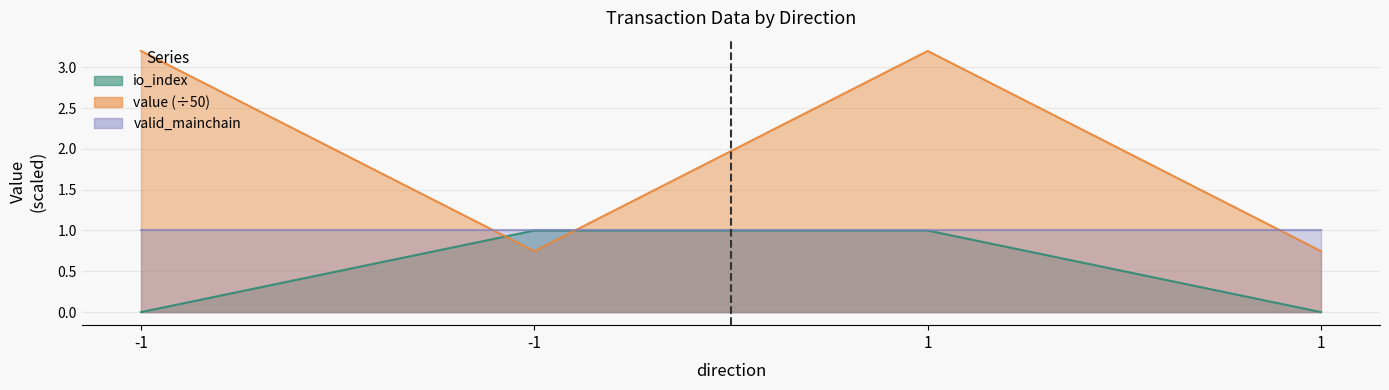

The value series shows 3.2 at -1. True or false?

True